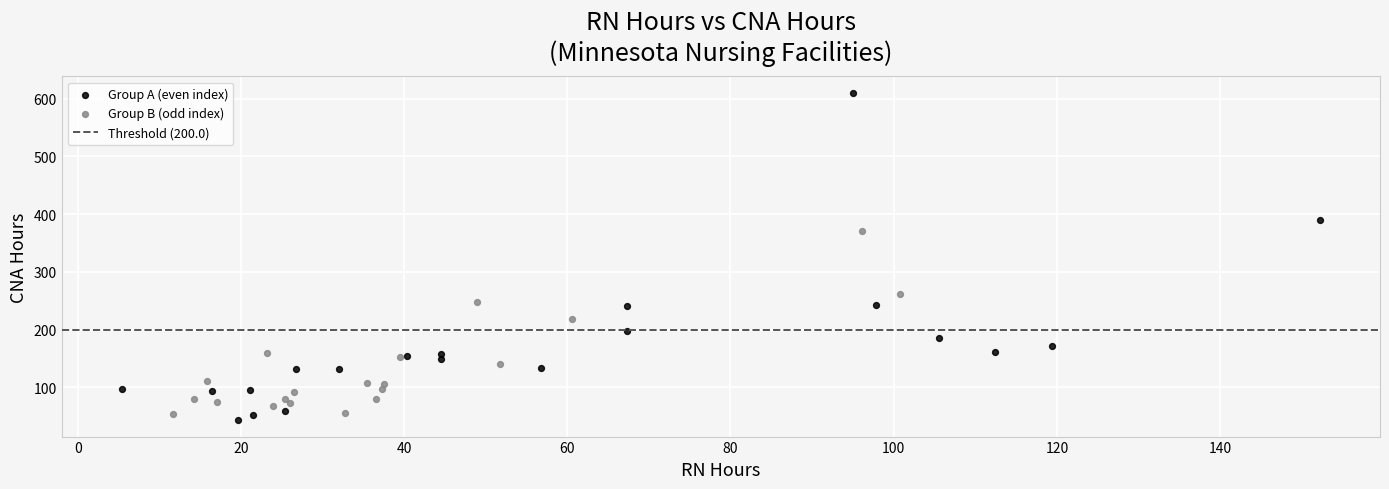

Which series has the widest spread of Y values?

Group A (even index)